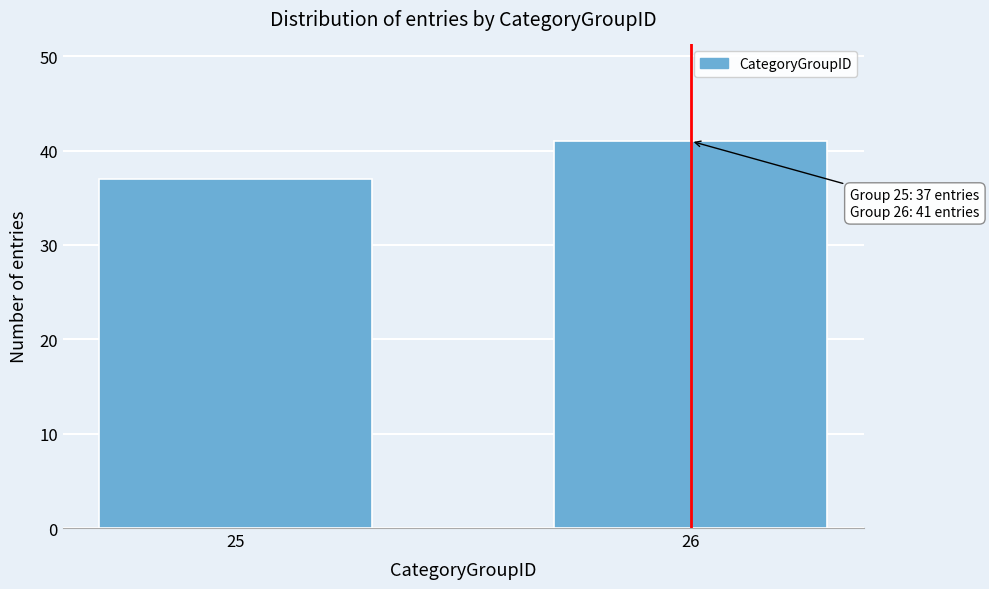

Reading left to right, list all the values displayed in this chart.

25=37	26=41